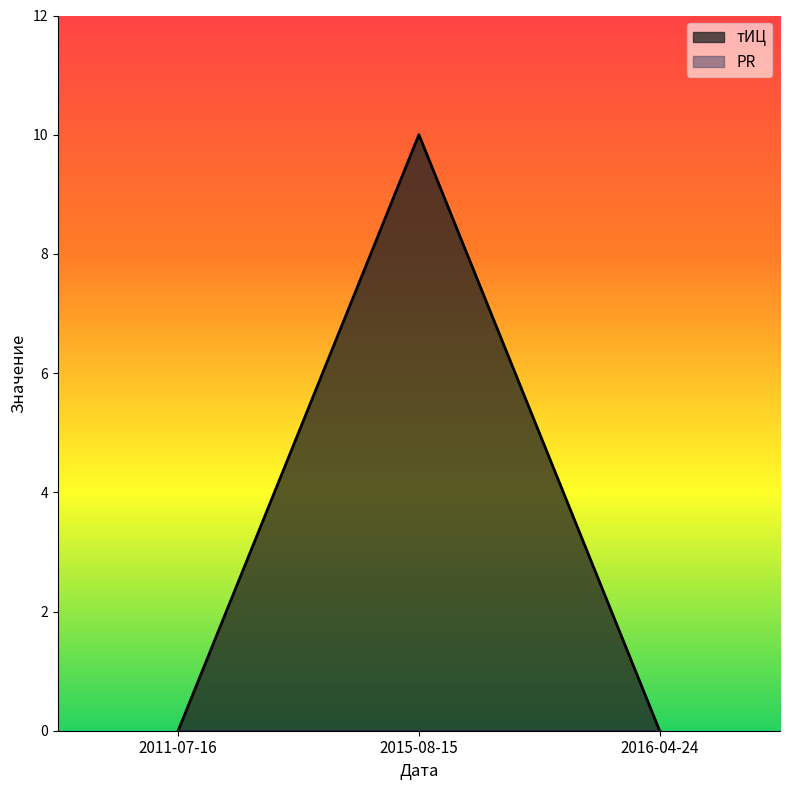

How many positive values are there?

1